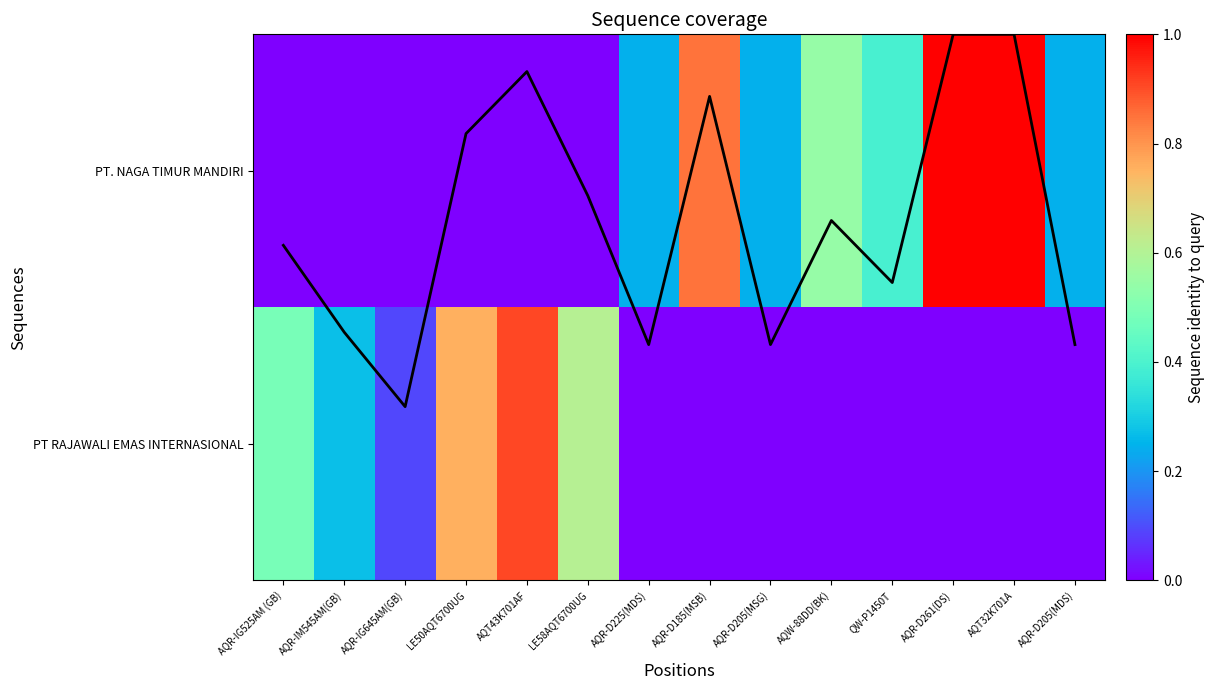

Is it true that PT. NAGA TIMUR MANDIRI equals 0.0 at LE58AQT6700UG?

True